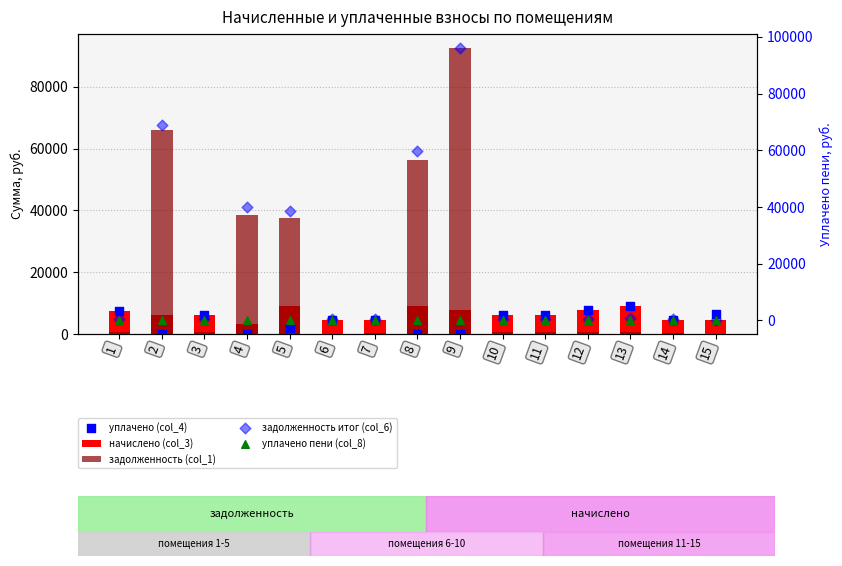

Which series has the largest total across all categories?

задолженность итог (col_6)